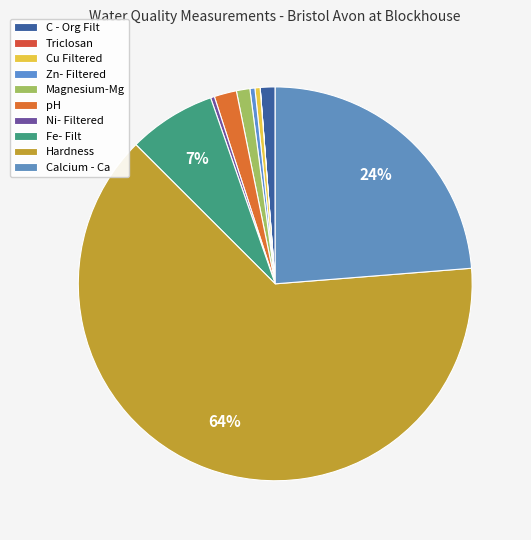

To the nearest percent, what is the combined percentage of C - Org Filt and Magnesium-Mg?

2%